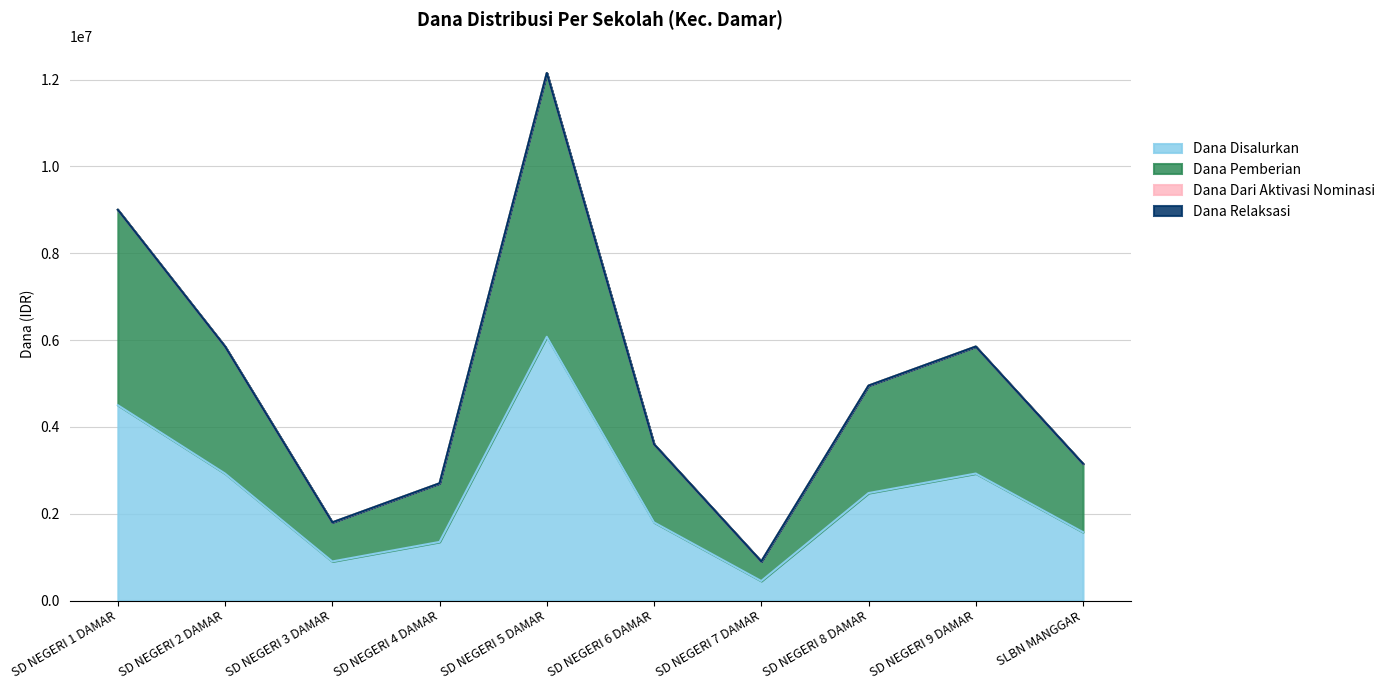

True or false: Dana Disalurkan and Dana Pemberian intersect in this chart.

False